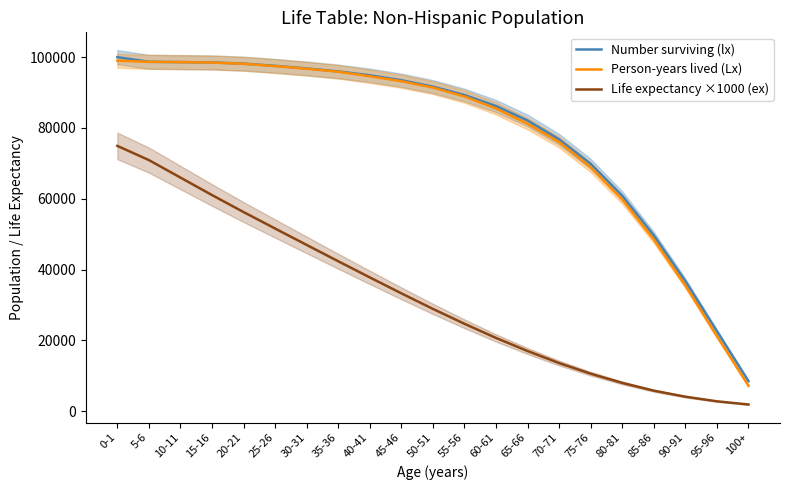

True or false: Number surviving (lx) and Life expectancy ×1000 (ex) intersect in this chart.

False